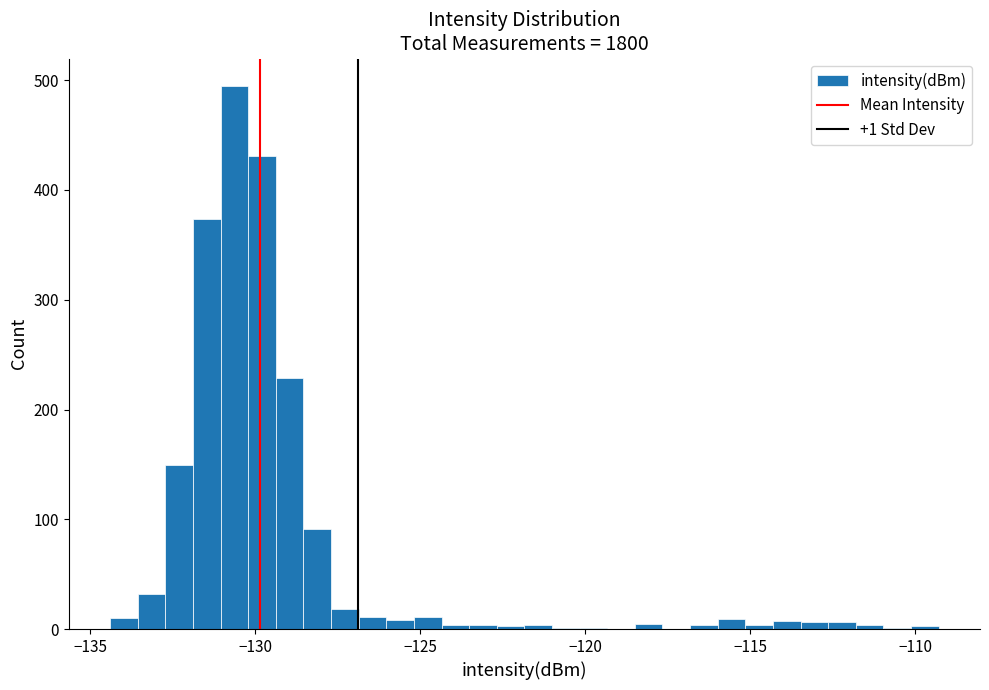

Read against the x-axis, roughly where is the centre of the tallest bar?

-130.5